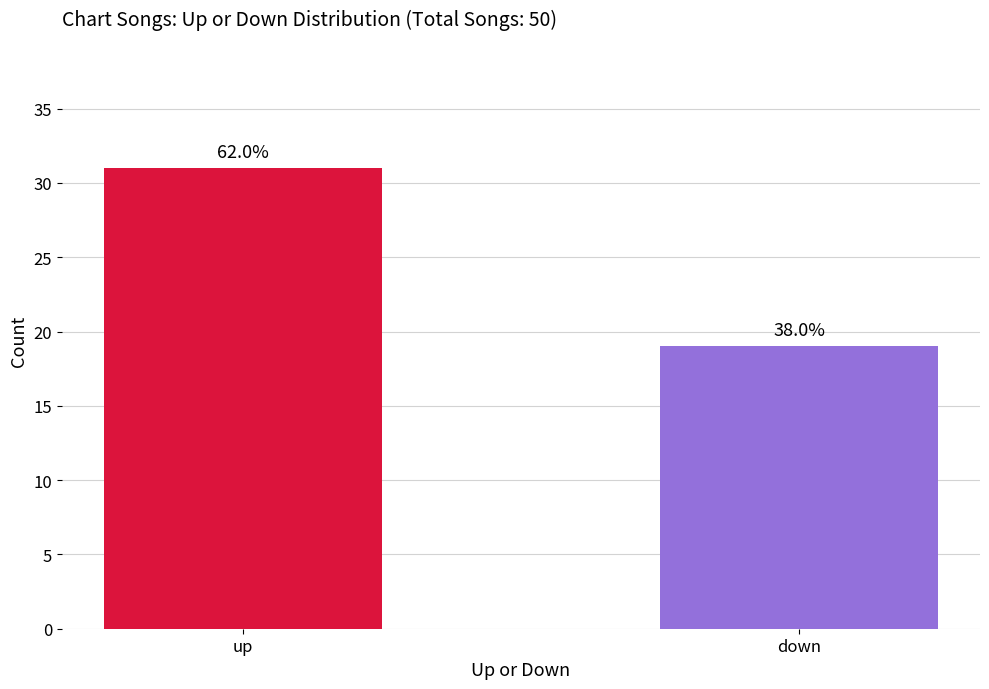

How many bars are there in total?

2